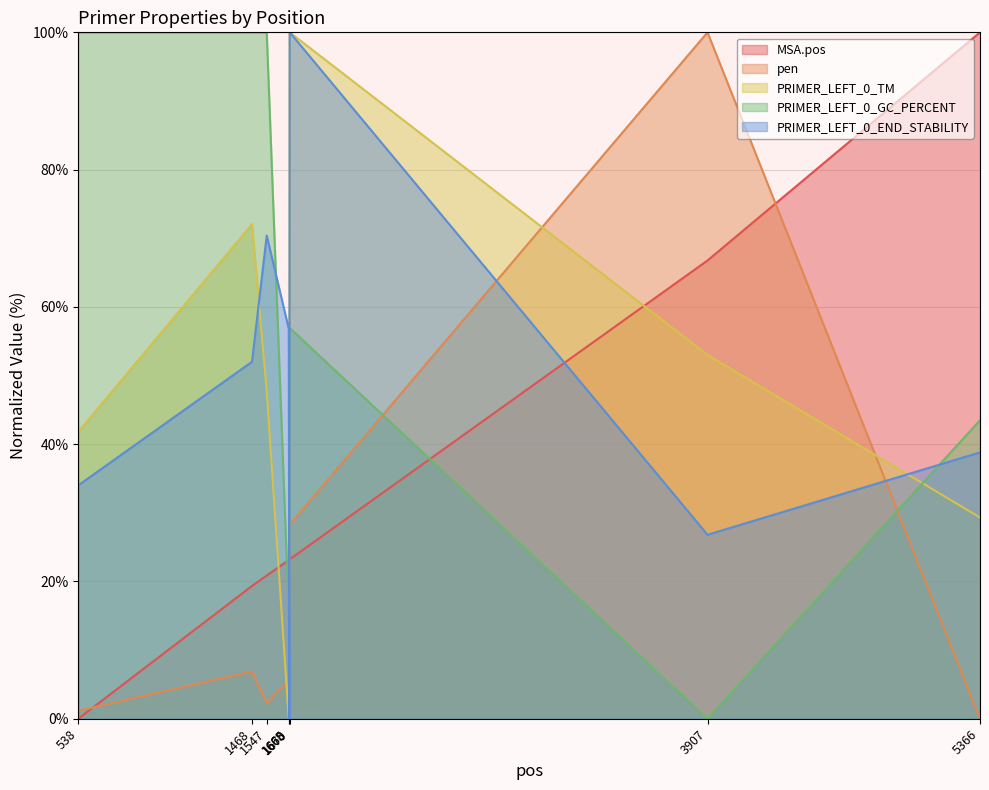

Reading right to left, transcribe all the data shown in this chart.

MSA.pos: 5366=100.0	3907=66.8	1670=23.2	1668=23.2	1665=23.1	1547=20.9	1468=19.3	538=0.0
pen: 5366=0.0	3907=100.0	1670=28.3	1668=17.6	1665=5.5	1547=2.3	1468=6.9	538=1.2
PRIMER_LEFT_0_TM: 5366=29.3	3907=53.0	1670=100.0	1668=21.5	1665=0.0	1547=47.8	1468=72.1	538=41.8
PRIMER_LEFT_0_GC_PERCENT: 5366=43.5	3907=0.0	1670=56.9	1668=30.0	1665=15.2	1547=100.0	1468=100.0	538=100.0
PRIMER_LEFT_0_END_STABILITY: 5366=38.8	3907=26.8	1670=100.0	1668=0.0	1665=56.8	1547=70.4	1468=52.0	538=34.0